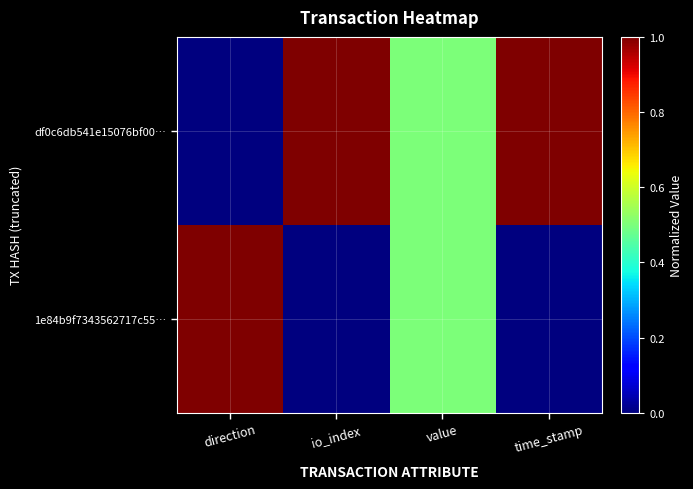

Reading right to left, transcribe all the data shown in this chart.

df0c6db541e15076bf00…: time_stamp=1.0	value=0.5	io_index=1.0	direction=0.0
1e84b9f7343562717c55…: time_stamp=0.0	value=0.5	io_index=0.0	direction=1.0